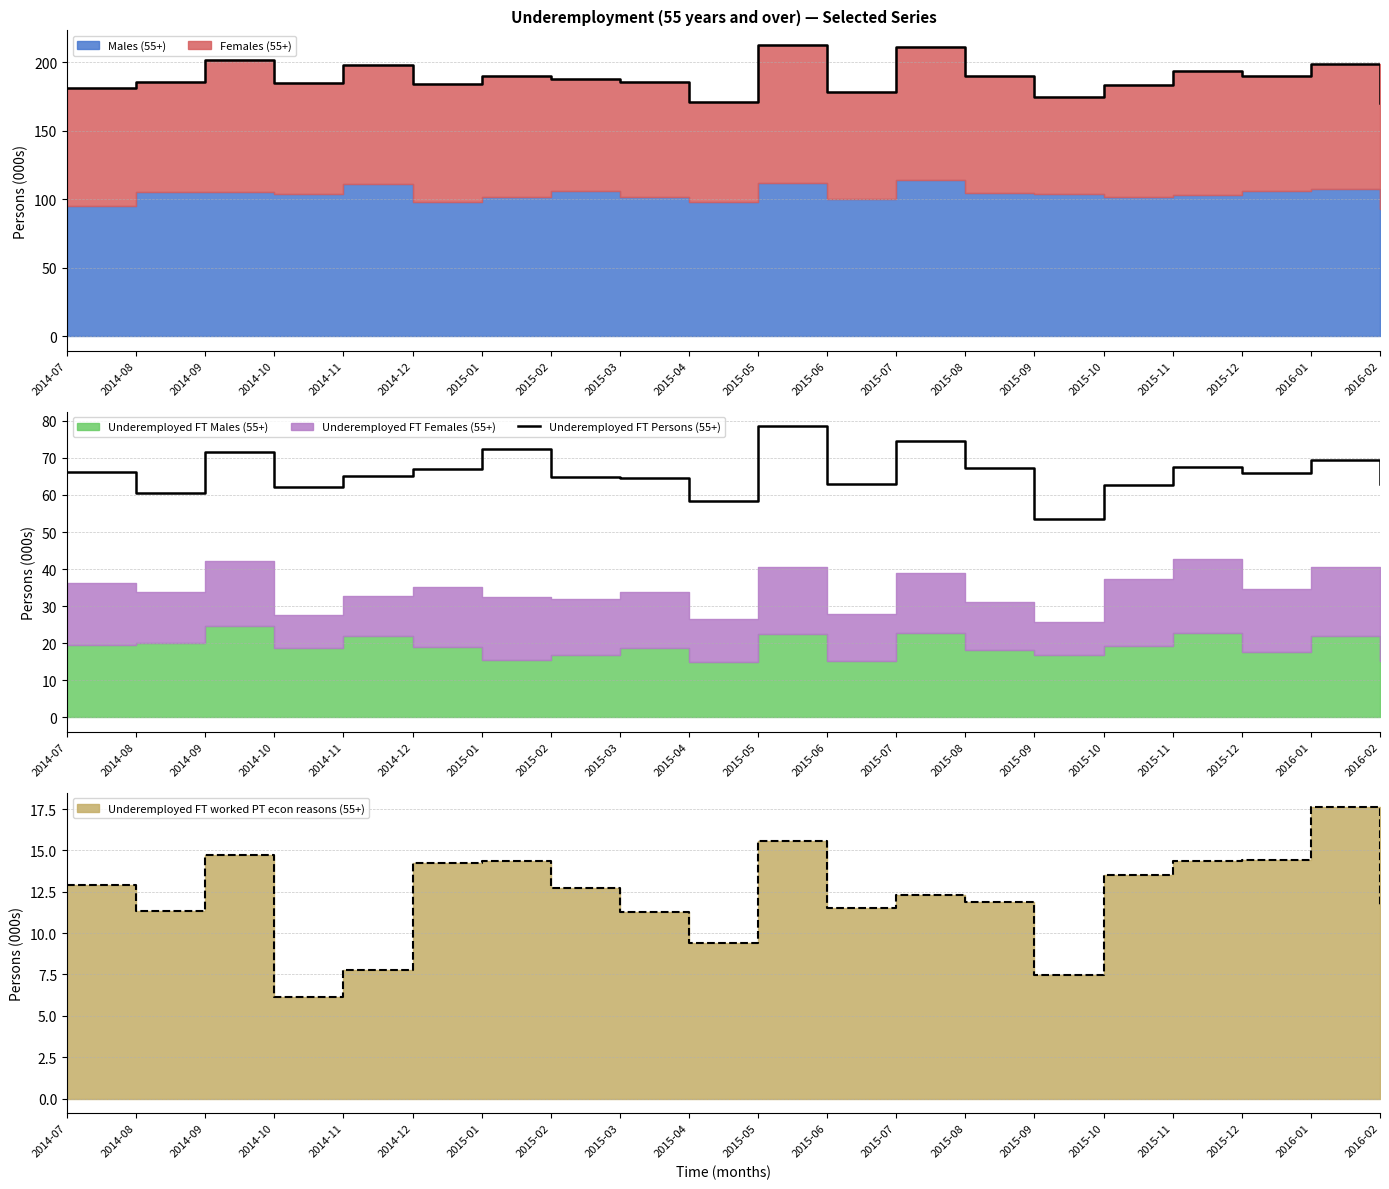

Where is the first local maximum?

2014-09